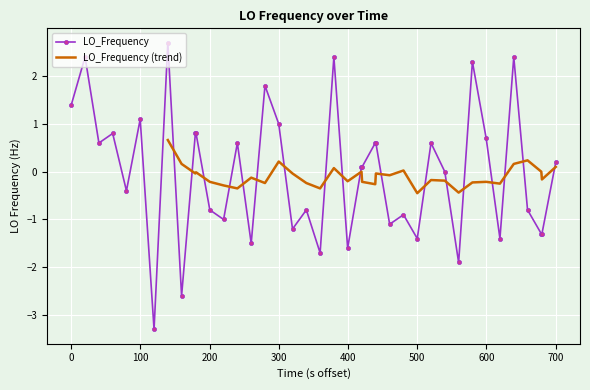

The value of LO_Frequency at 0 is 2.1. True or false?

False